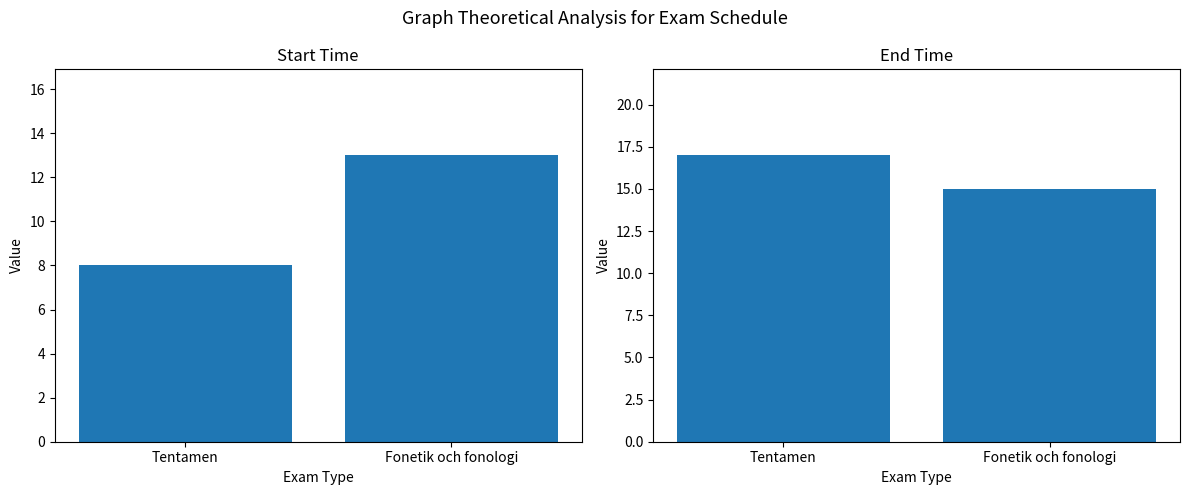

What is the lowest value of the Sluttid series?

15